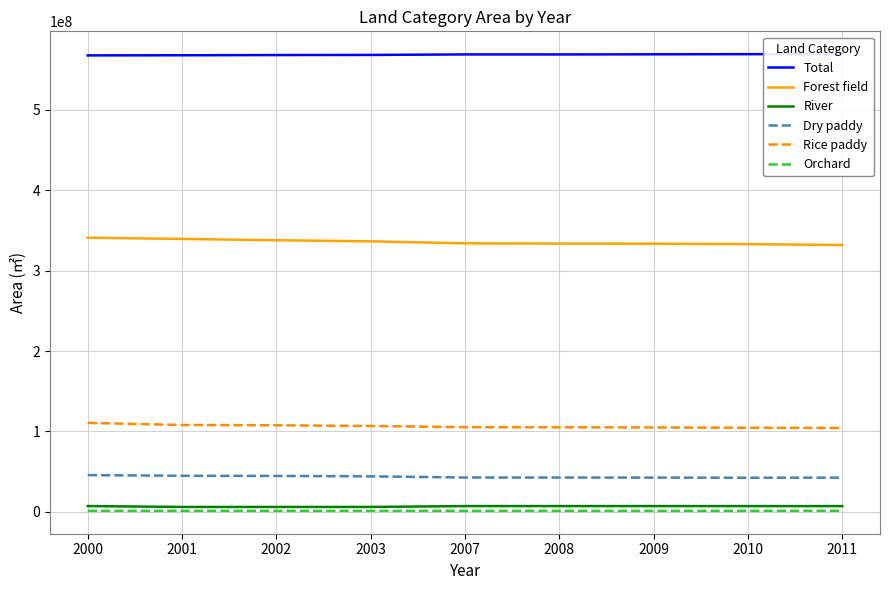

What are all the series names shown in the legend?

Total, Forest field, River, Dry paddy, Rice paddy, Orchard